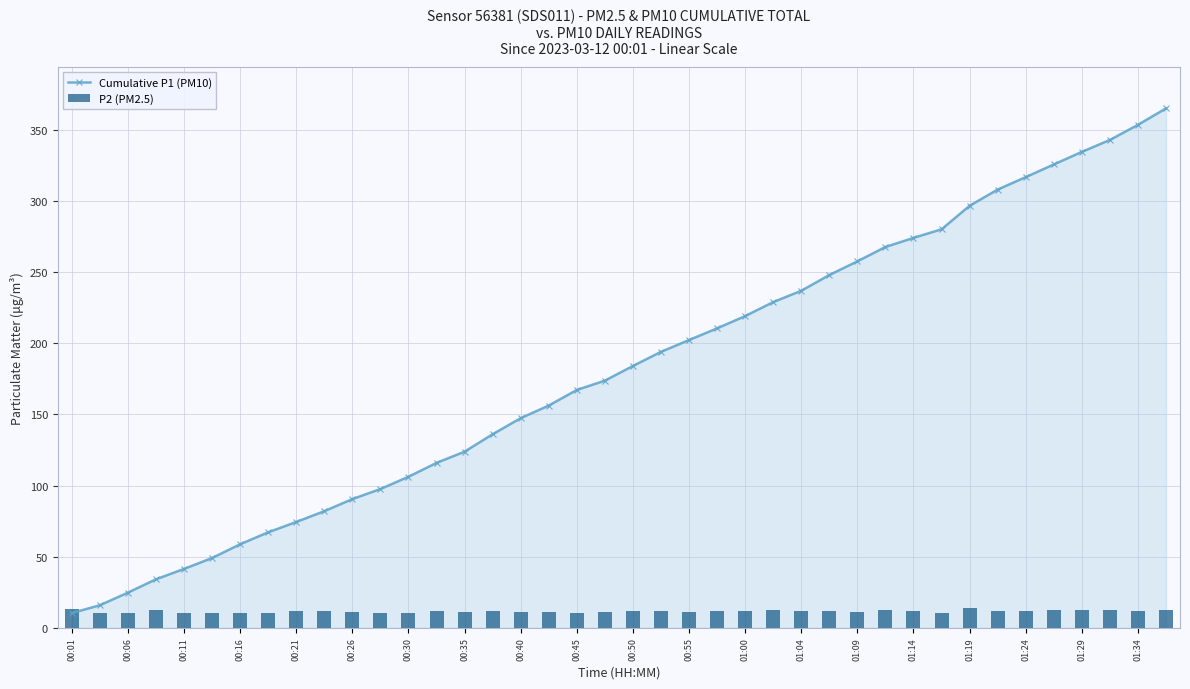

The value of Cumulative P1 (PM10) at 01:19 is 33.9. True or false?

False